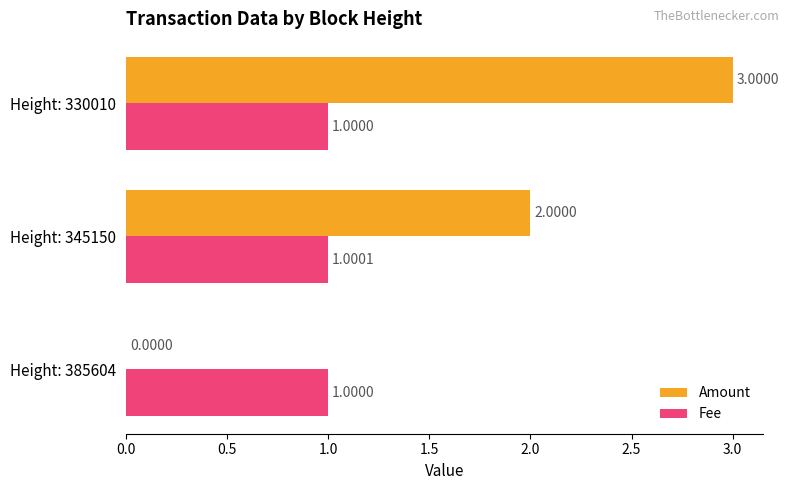

Between Height: 385604 and Height: 330010, which series saw the biggest shift?

Amount